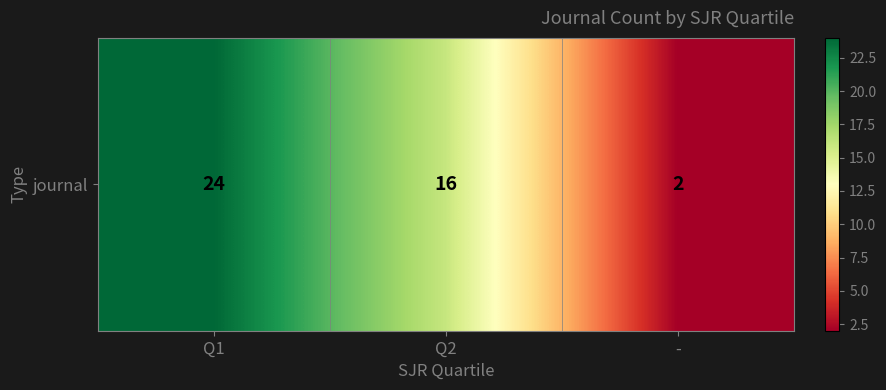

At which label is the value closest to 13?

Q2